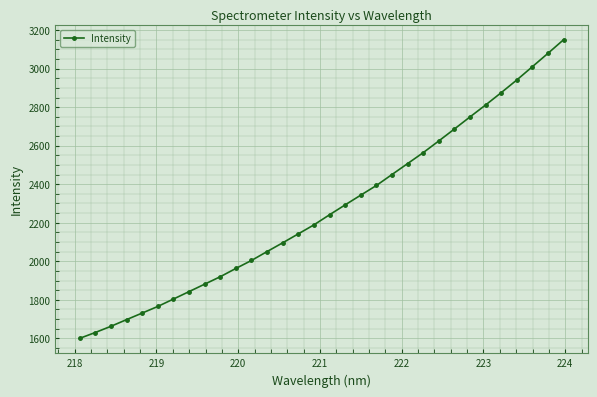

True or false: the data has more than 2 interior local peaks.

False